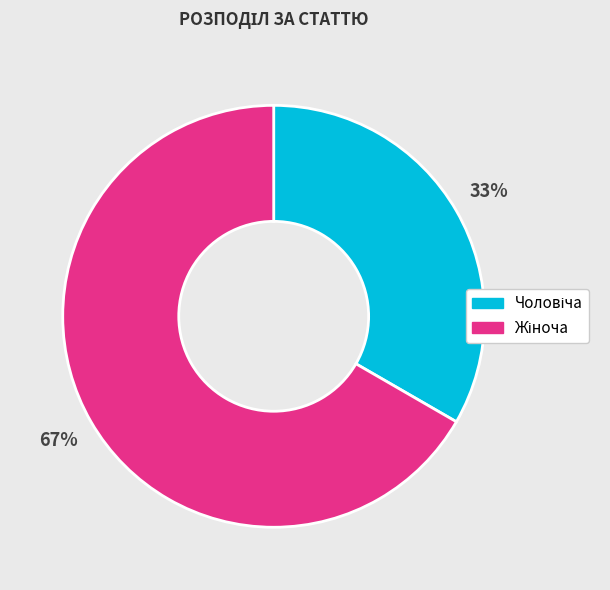

Is there a majority slice in this chart?

Yes